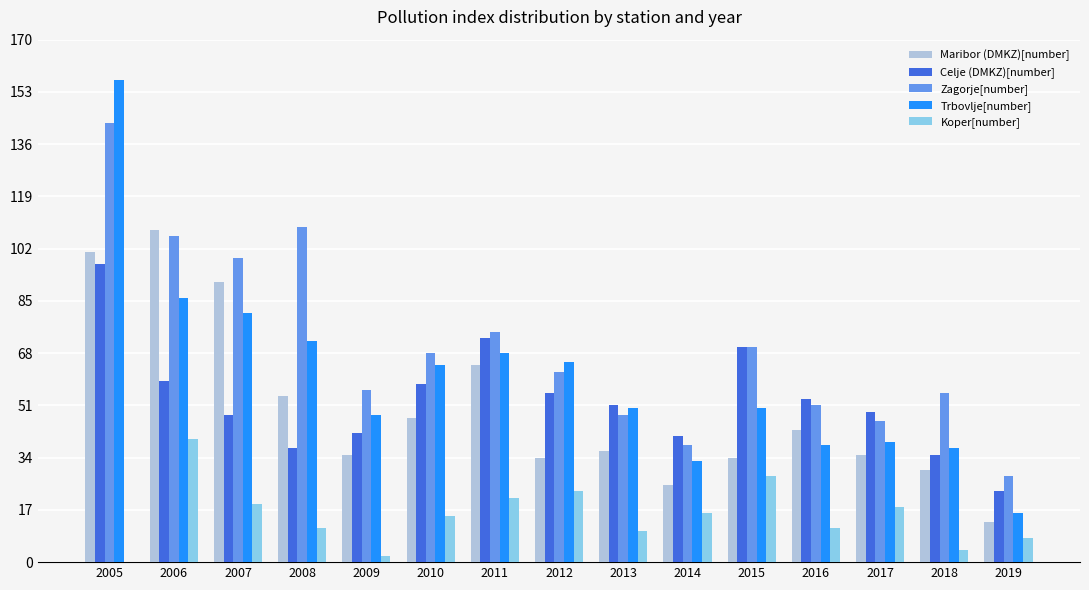

What is the spread (max minus min) of values at 2008?

98